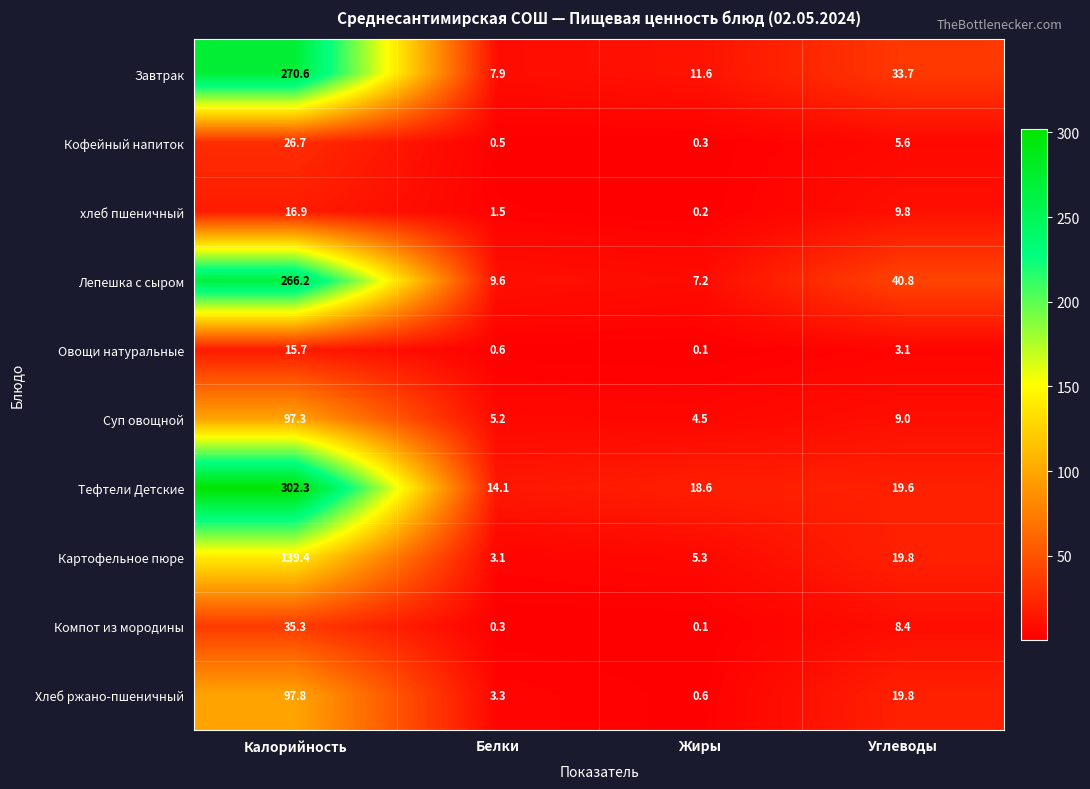

What is the sum of the Компот из мородины values at Углеводы and Калорийность?

43.7